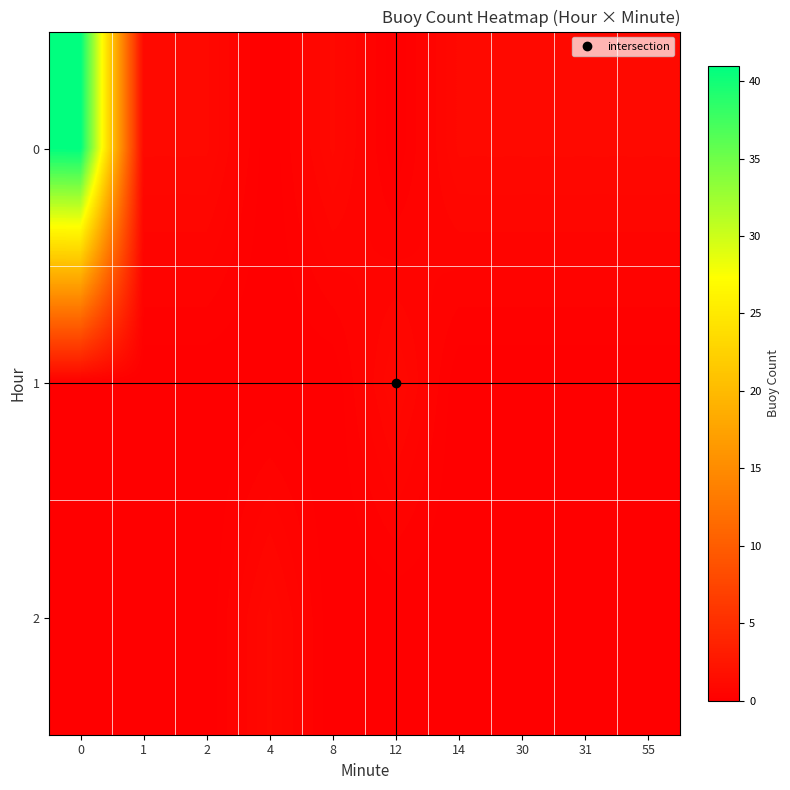

At how many categories does at least one series exceed 33?

1